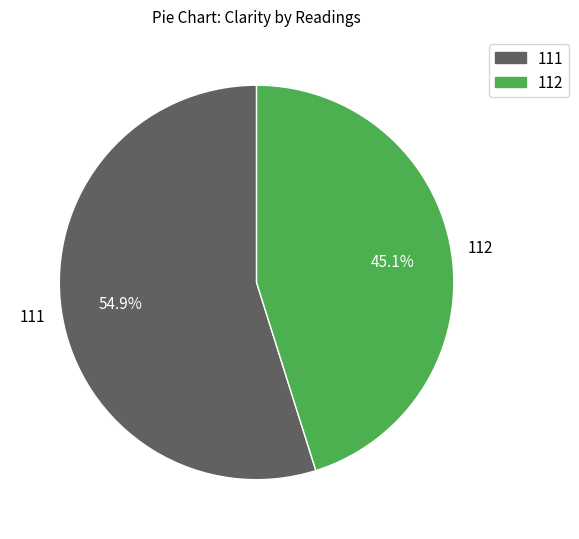

Rank the categories by value from lowest to highest.

112, 111